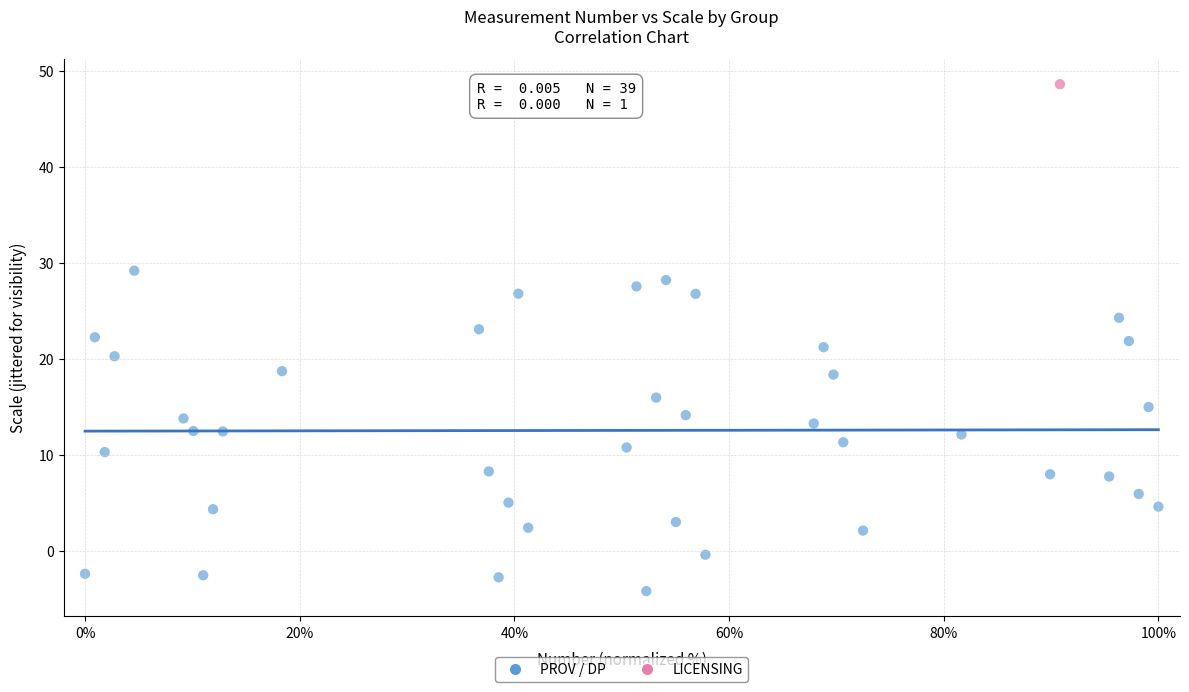

What are all the series names shown in the legend?

PROV / DP, LICENSING